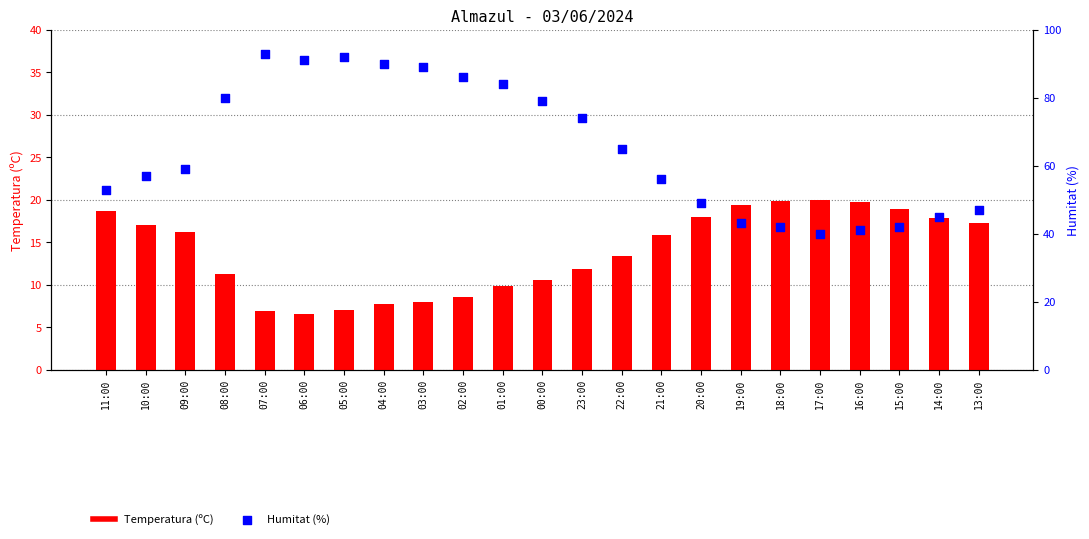

What is the total value across all series at 10:00?

74.0